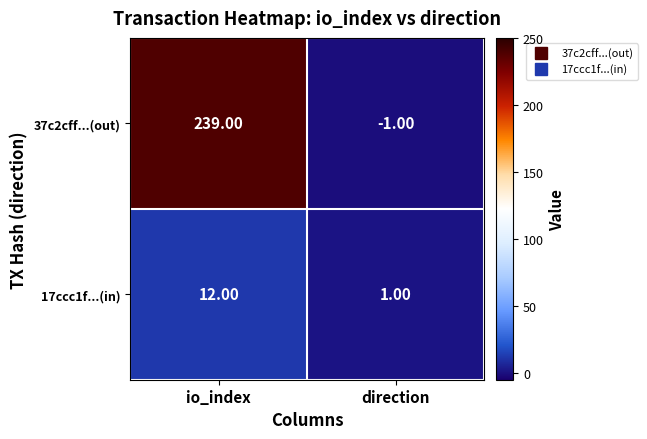

Where is 17ccc1f...(in) nearest to the value 6?

direction